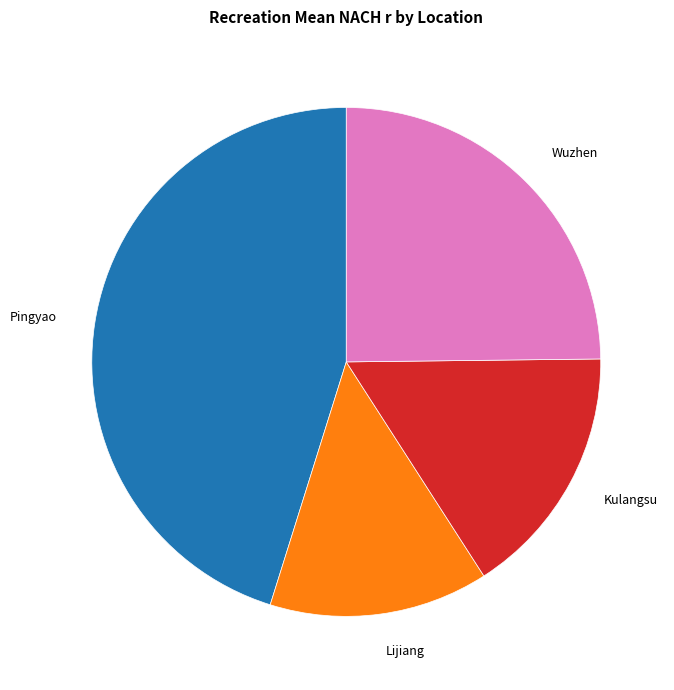

Rank the categories by value from highest to lowest.

Pingyao, Wuzhen, Kulangsu, Lijiang